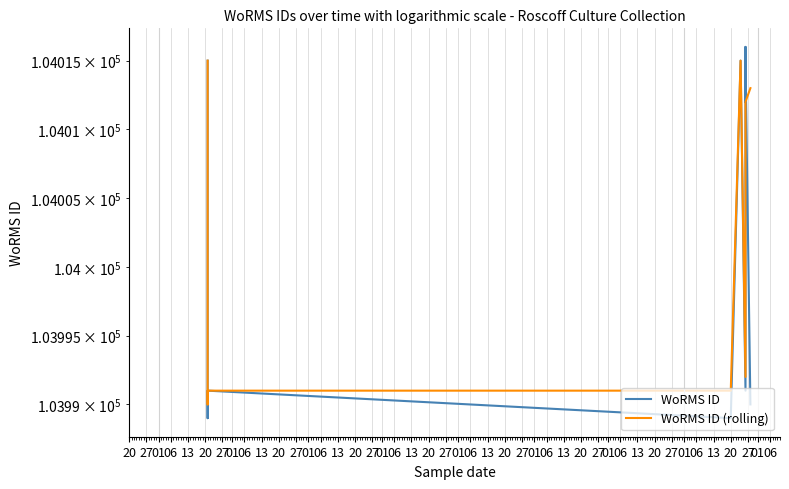

The value of WoRMS ID (rolling) at 20 is 27038. True or false?

False